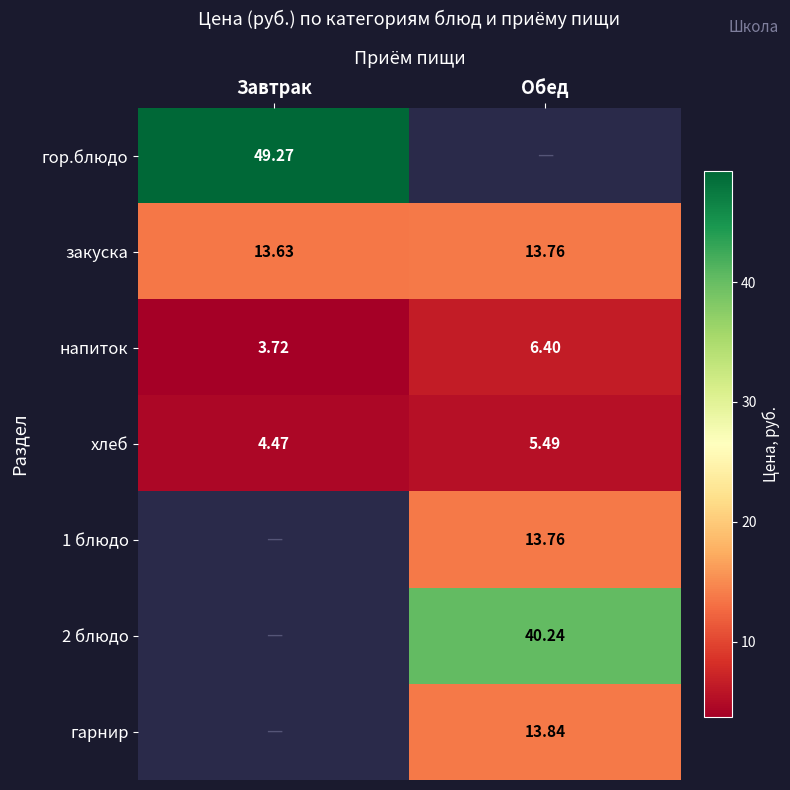

What is the average value of the напиток series?

5.1